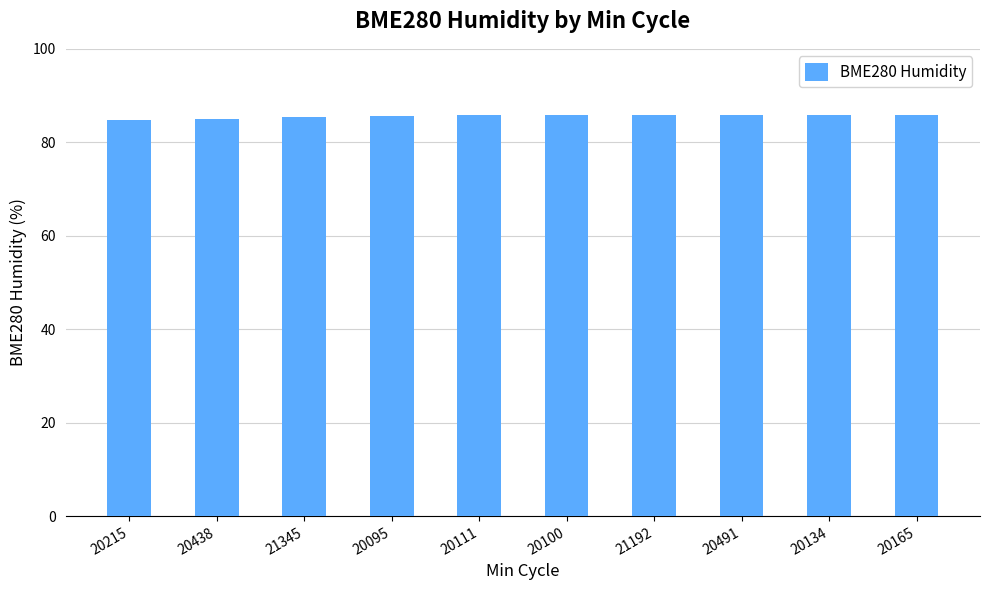

The value at 20100 is 85.8. True or false?

True